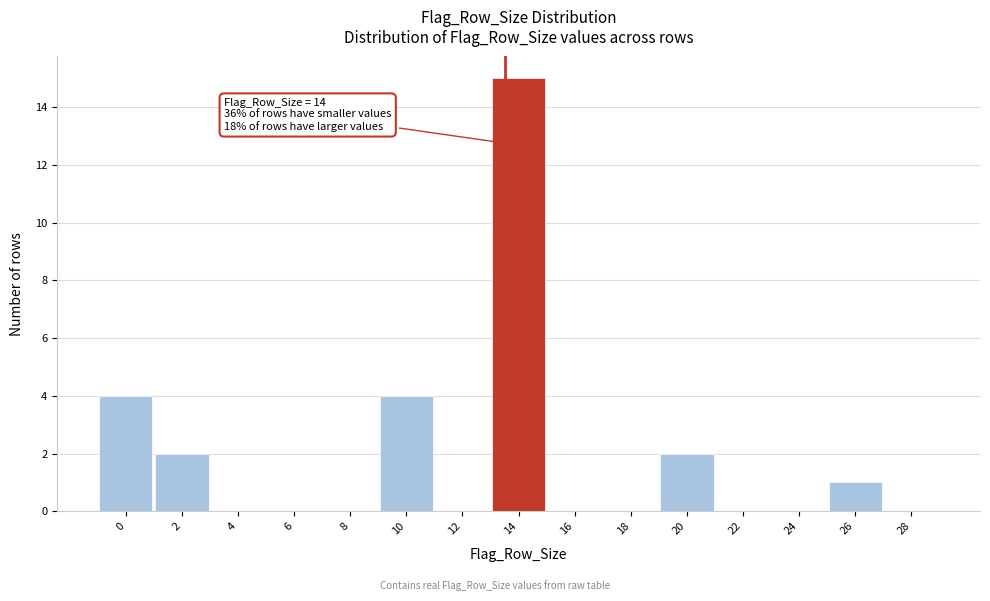

Reading left to right, what are all the values shown in this chart?

0=4	2=2	4=0	6=0	8=0	10=4	12=0	14=15	16=0	18=0	20=2	22=0	24=0	26=1	28=0